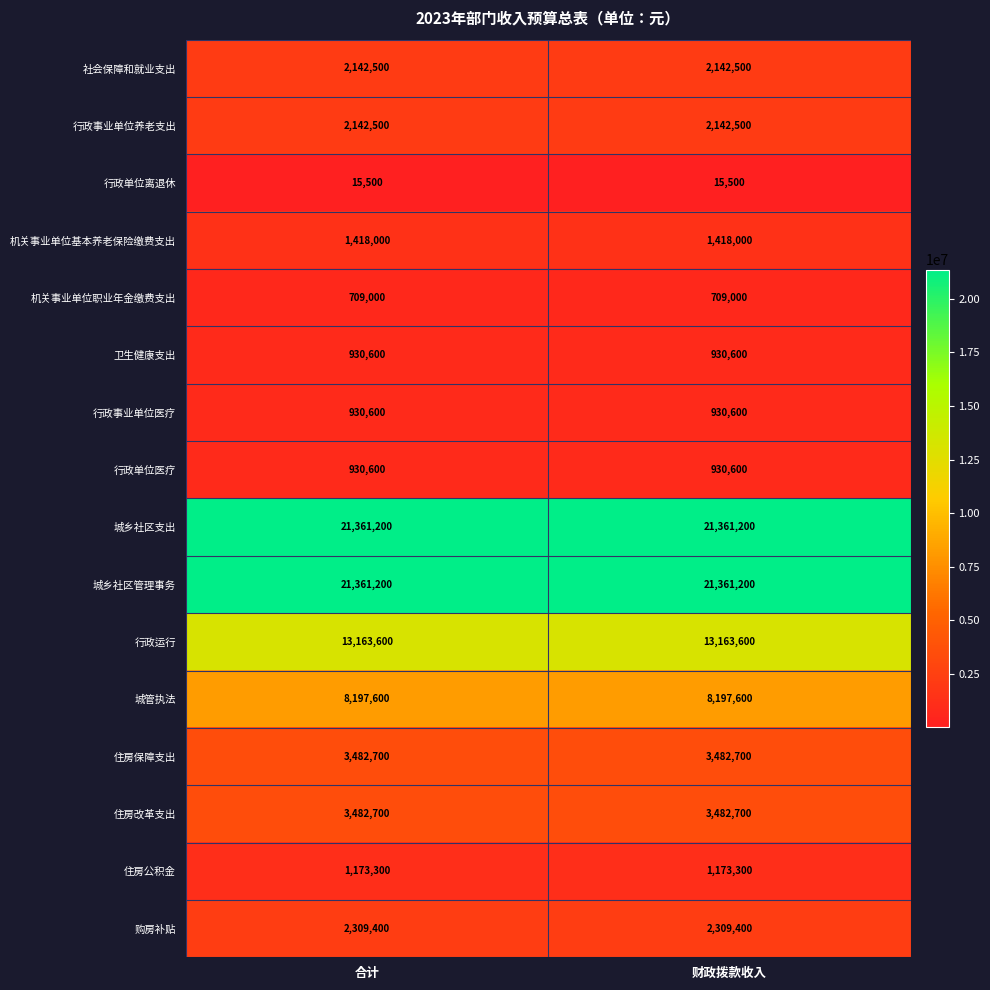

What is the sum of the 行政单位医疗 values at 财政拨款收入 and 合计?

1861200